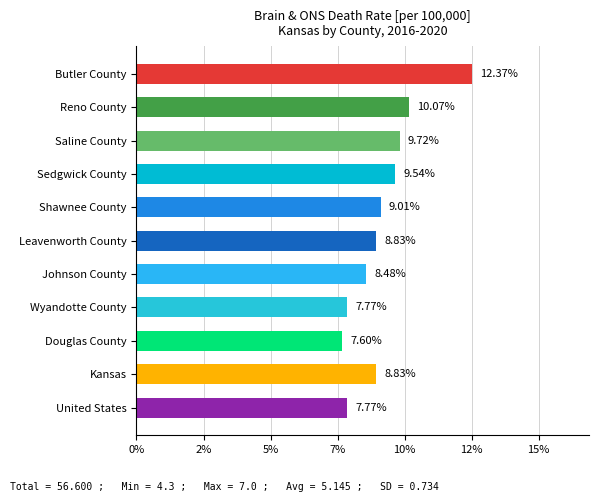

What is the average value?

9.1